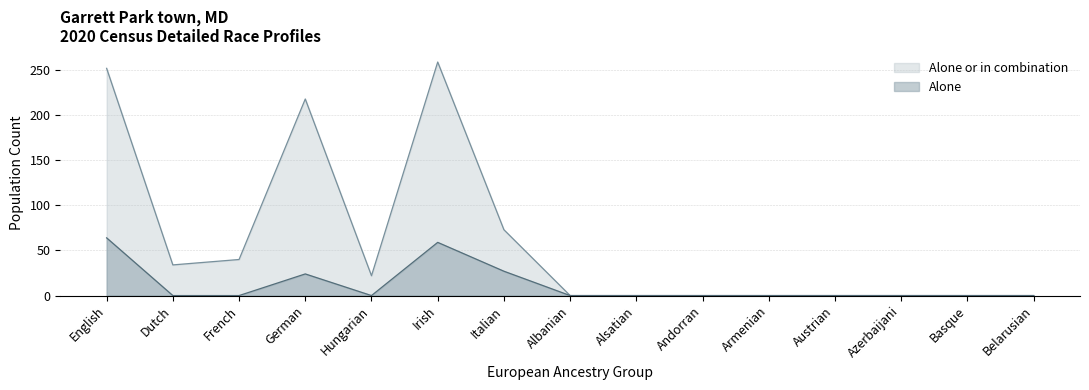

What is the difference between the maximum and minimum values in the in_combination series?

259